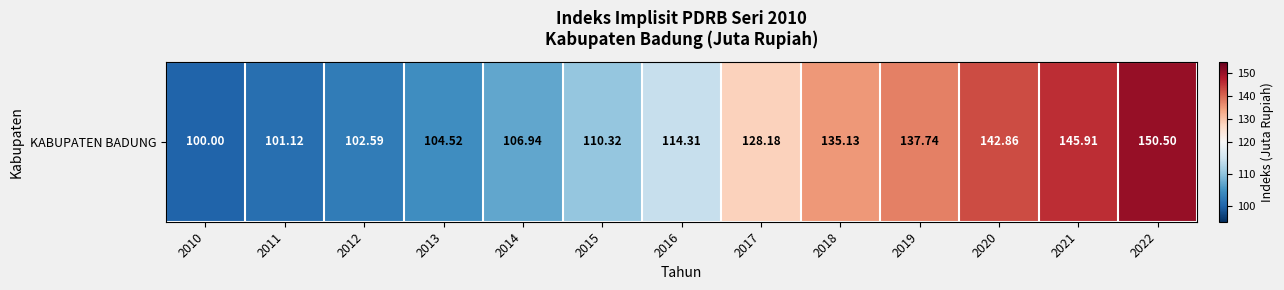

Rank the categories by value from highest to lowest.

2022, 2021, 2020, 2019, 2018, 2017, 2016, 2015, 2014, 2013, 2012, 2011, 2010